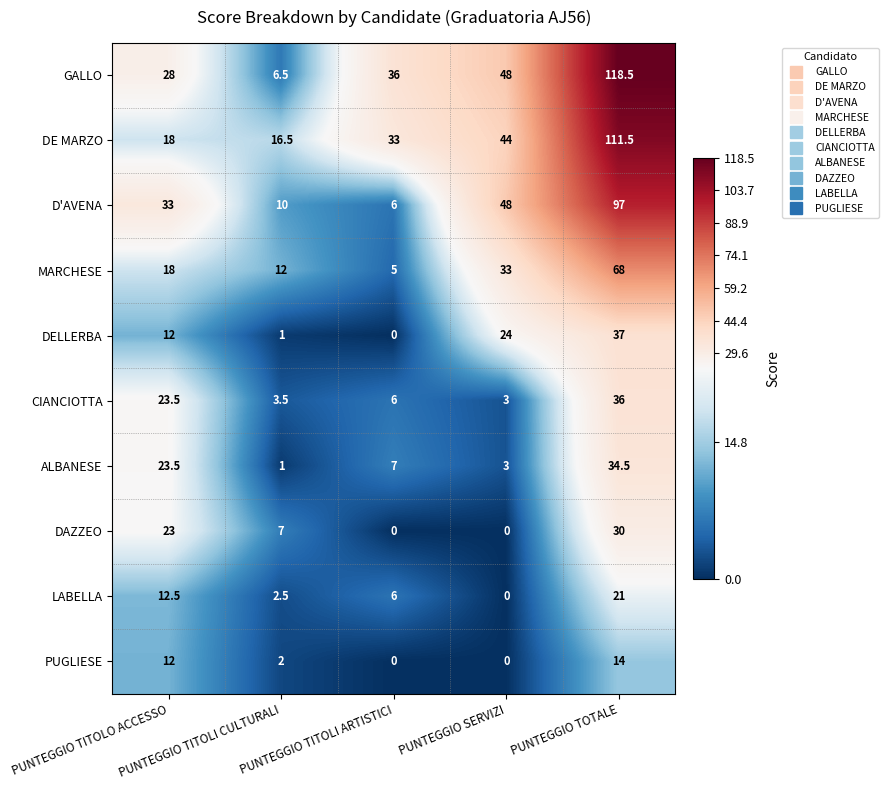

List the series in order of their peak value, lowest first.

PUGLIESE, LABELLA, DAZZEO, ALBANESE, CIANCIOTTA, DELLERBA, MARCHESE, D'AVENA, DE MARZO, GALLO